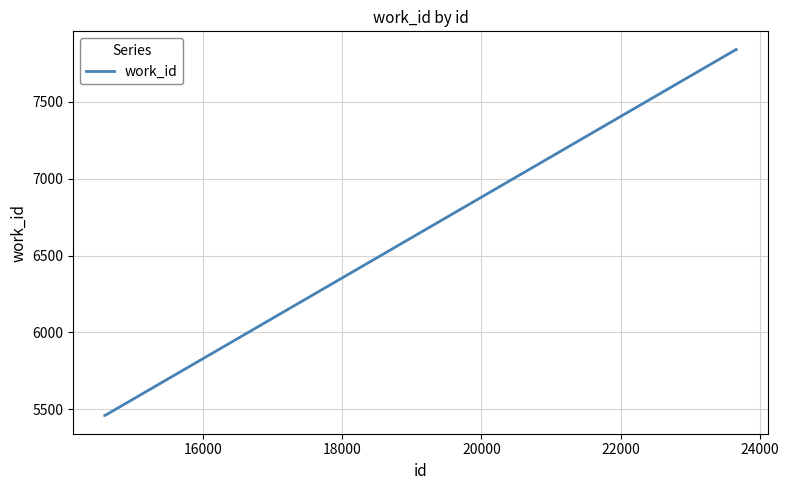

What is the minimum value shown in the chart?

5459